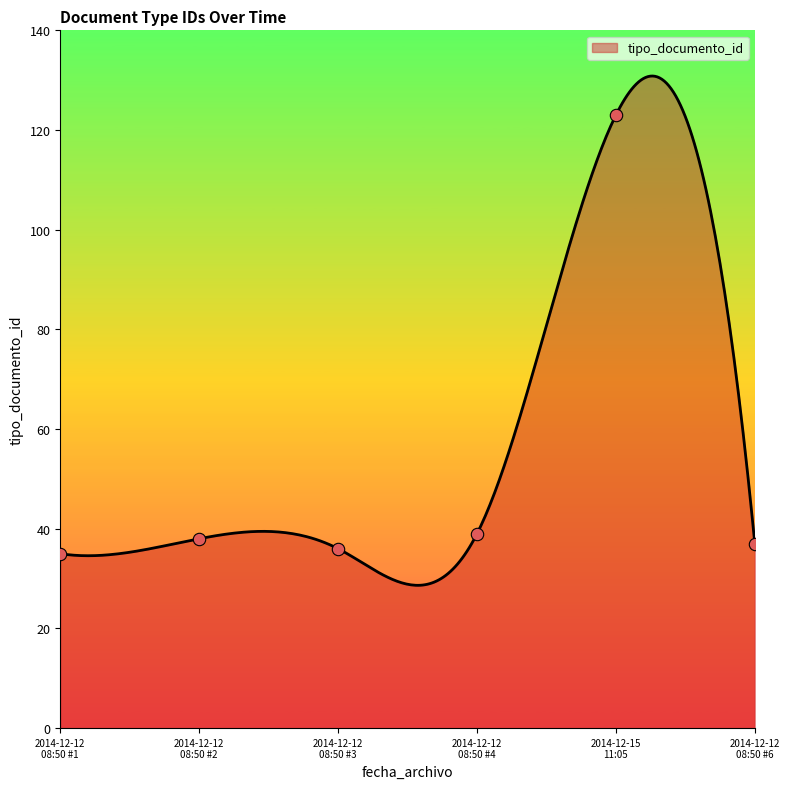

What is the minimum value for tipo_documento_id?

28.6